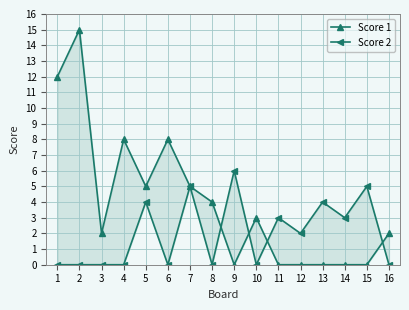

How many data points in Score 2 are above 2?

7